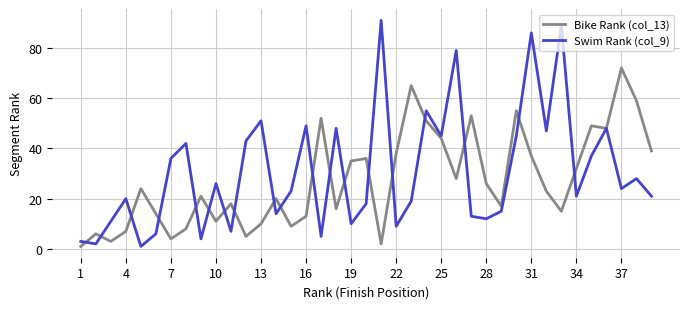

Which series has the largest total across all categories?

Swim Rank (col_9)